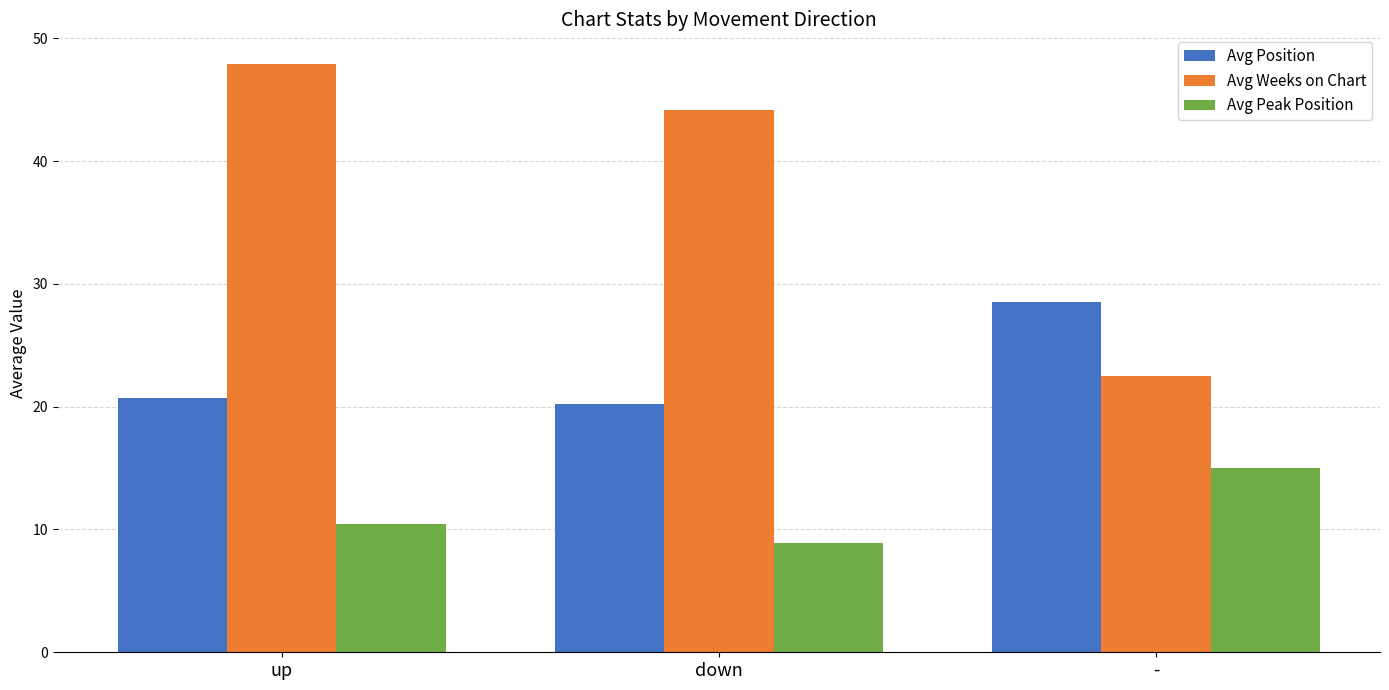

Reading right to left, extract all data points from this chart.

Avg Position: 28.5	20.2	20.7
Avg Weeks on Chart: 22.5	44.2	47.9
Avg Peak Position: 15.0	8.9	10.4